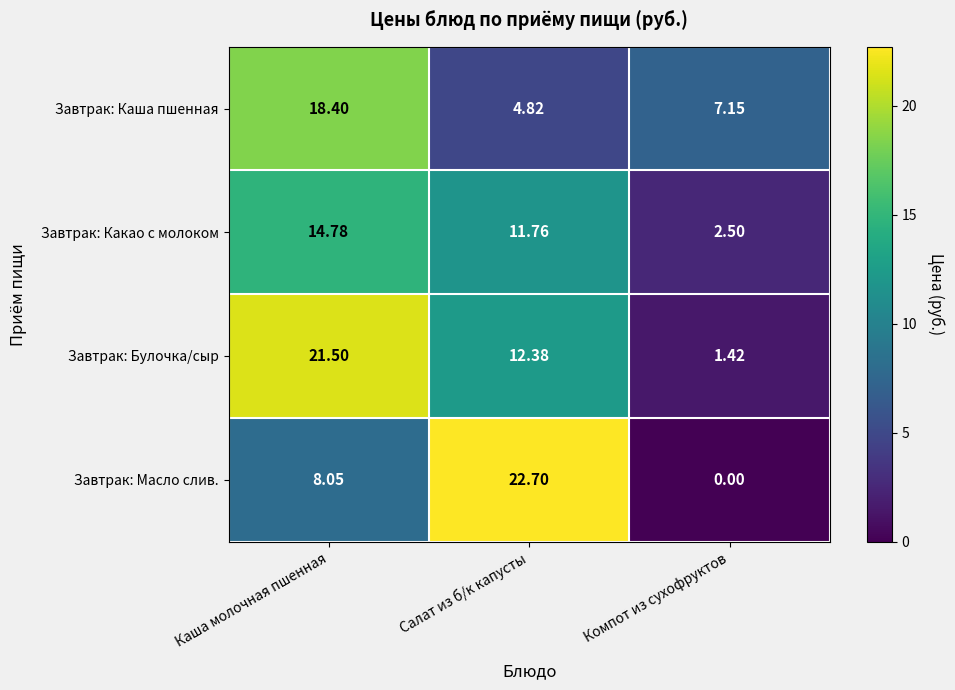

Rank the series by their maximum value, from lowest to highest.

Завтрак: Какао с молоком, Завтрак: Каша пшенная, Завтрак: Булочка/сыр, Завтрак: Масло слив.